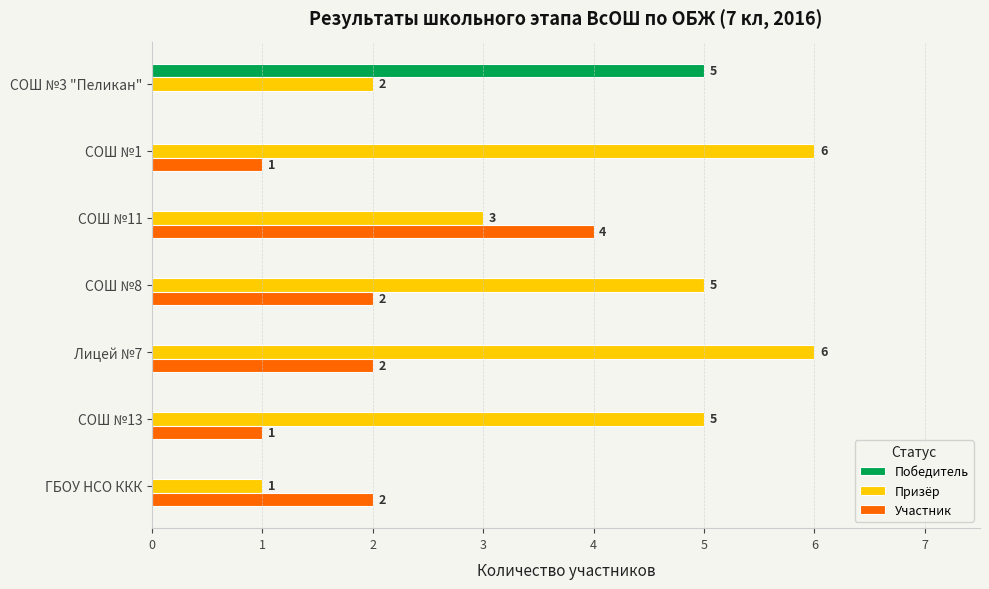

At which category is the sum across all series the highest?

Лицей №7